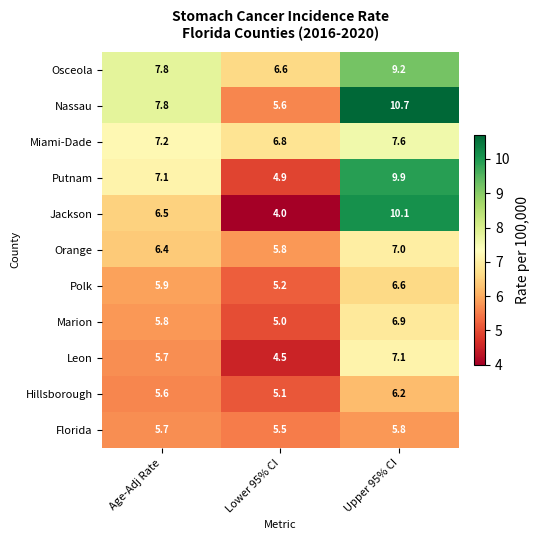

What is the smallest value displayed?

4.0